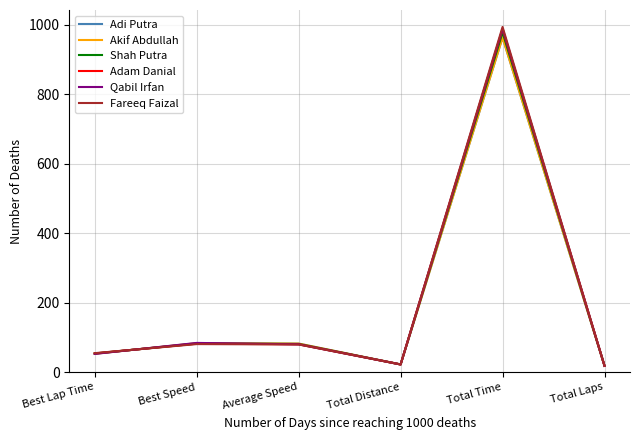

What position from the right is Average Speed?

4